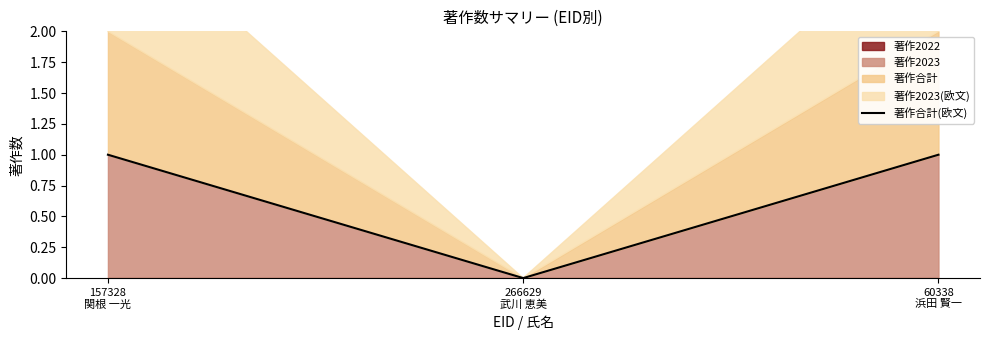

List the labels in order of value, largest first.

157328
関根 一光, 60338
浜田 賢一, 266629
武川 恵美